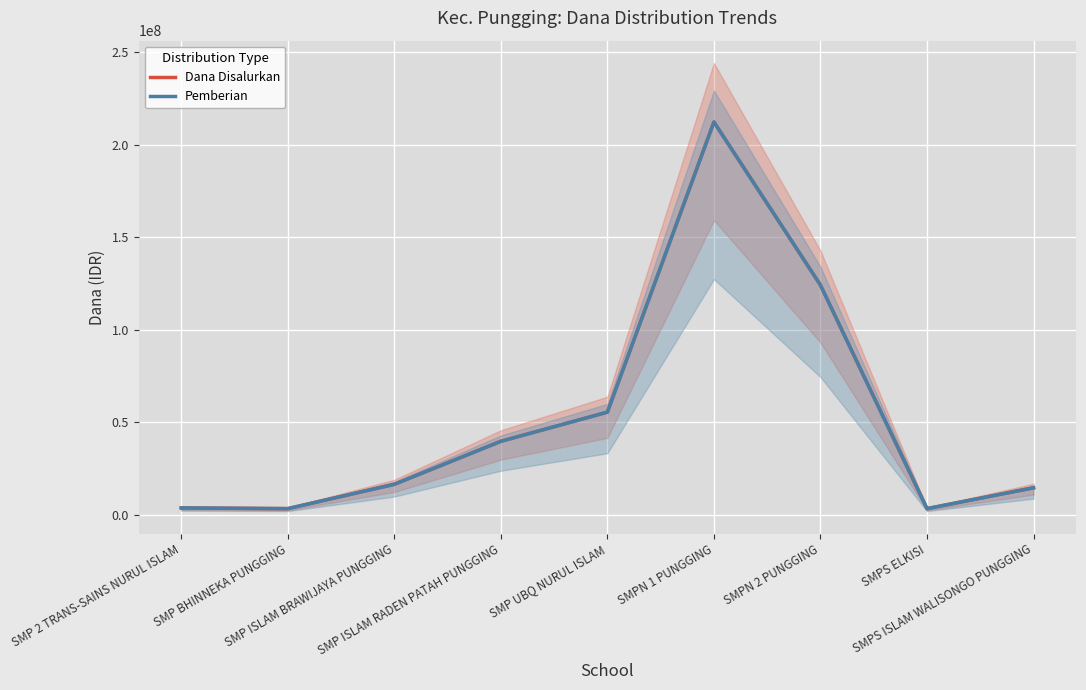

Rank the categories by Dana Disalurkan value from highest to lowest.

SMPN 1 PUNGGING, SMPN 2 PUNGGING, SMP UBQ NURUL ISLAM, SMP ISLAM RADEN PATAH PUNGGING, SMP ISLAM BRAWIJAYA PUNGGING, SMPS ISLAM WALISONGO PUNGGING, SMP 2 TRANS-SAINS NURUL ISLAM, SMP BHINNEKA PUNGGING, SMPS ELKISI